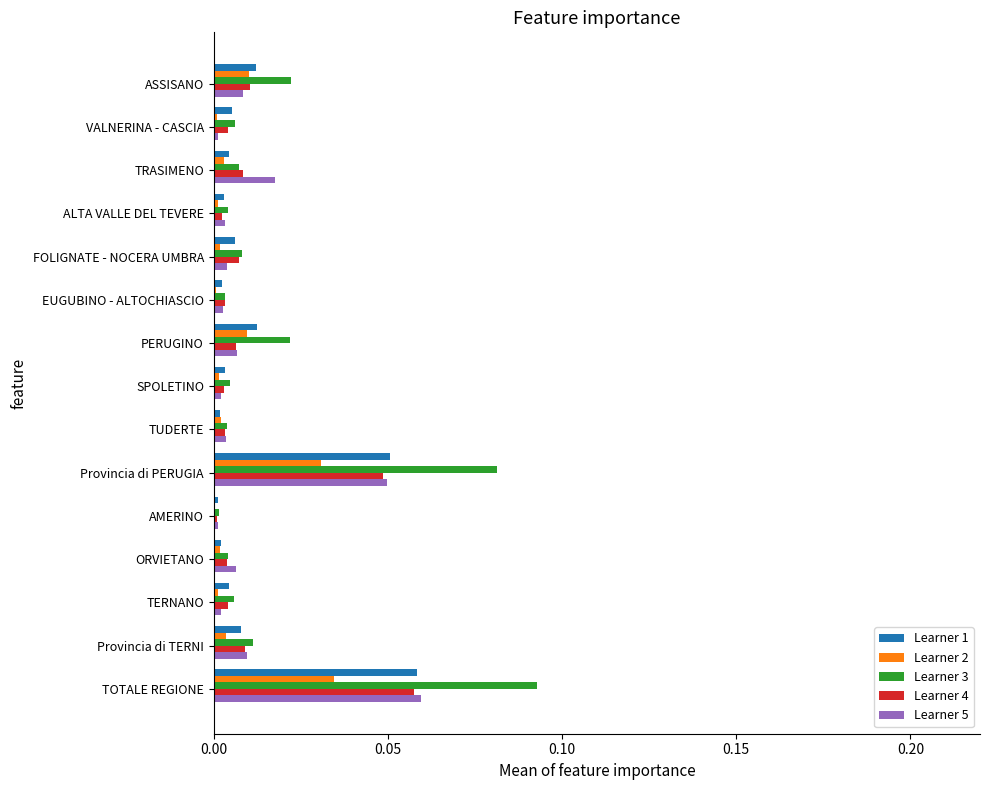

Which label corresponds to the largest value in the chart?

TOTALE REGIONE